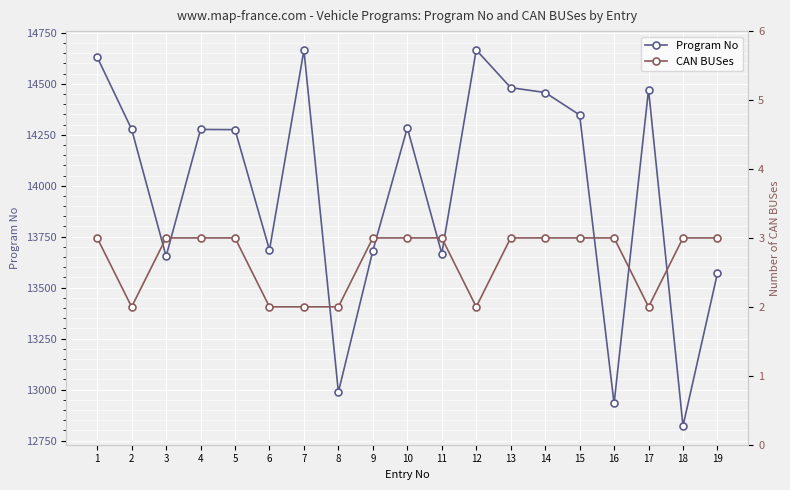

True or false: CAN BUSes has a value of 3 at 16.

True